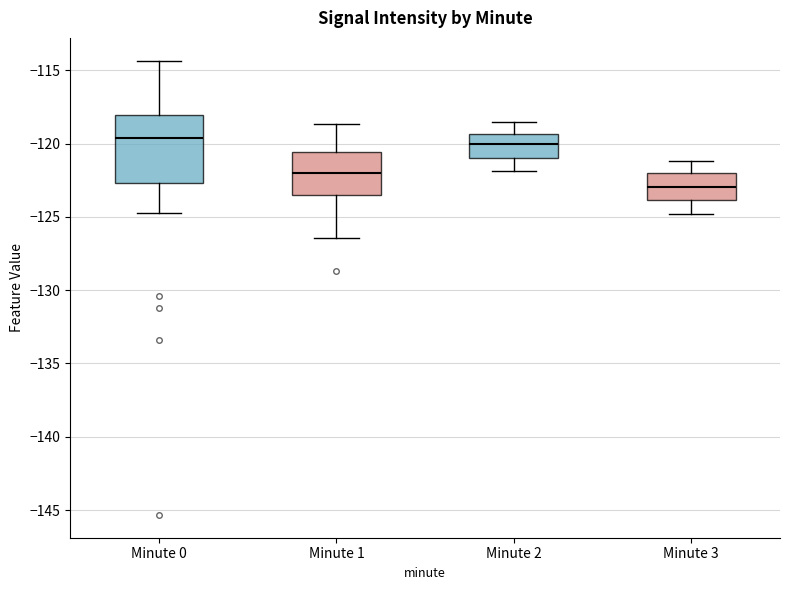

Where is the lower edge of the box for Minute 3 on the y-axis? The values are not printed on the chart, so give them approximately, as read against the axis.

-124.0